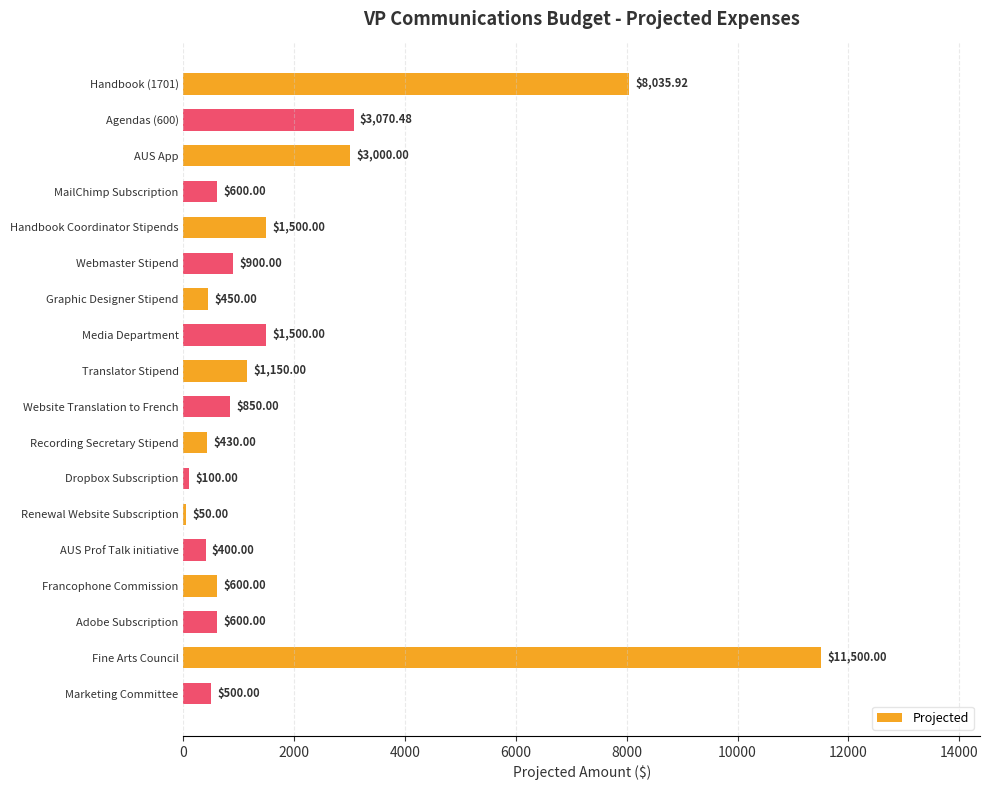

How many series are shown in this chart?

1